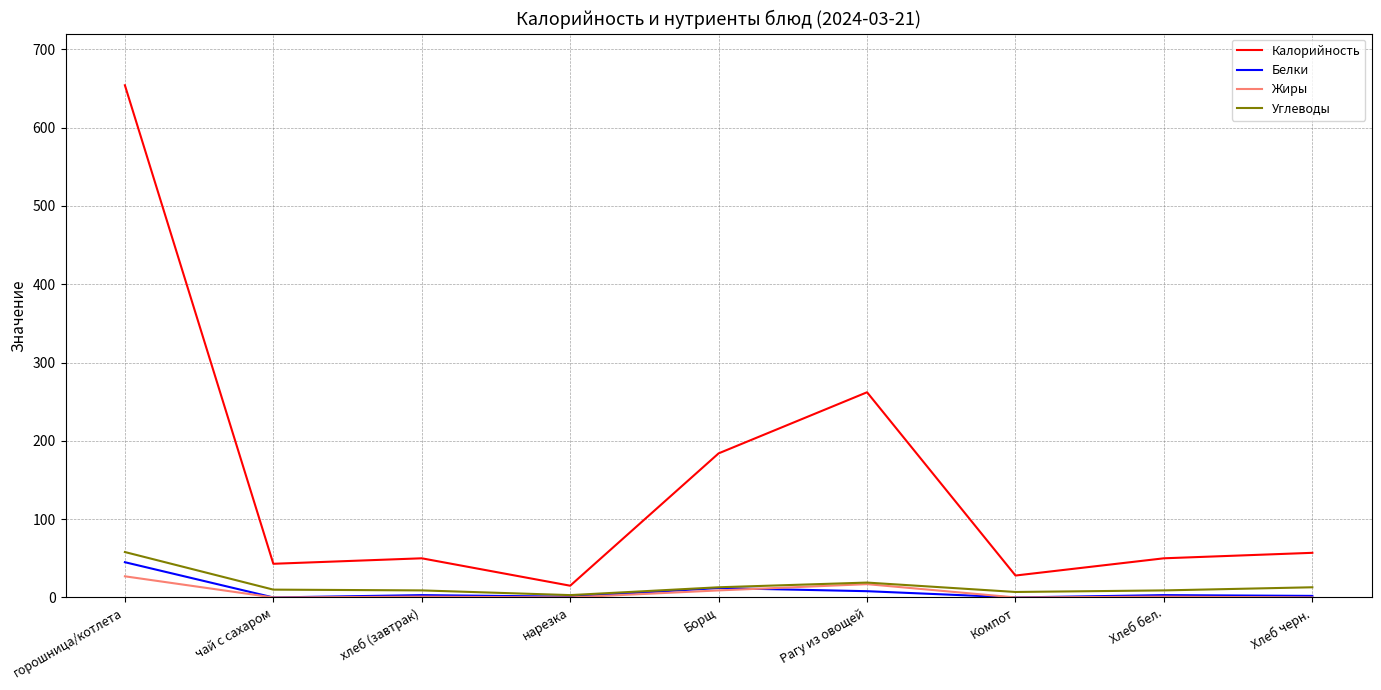

What is the greatest value displayed?

654